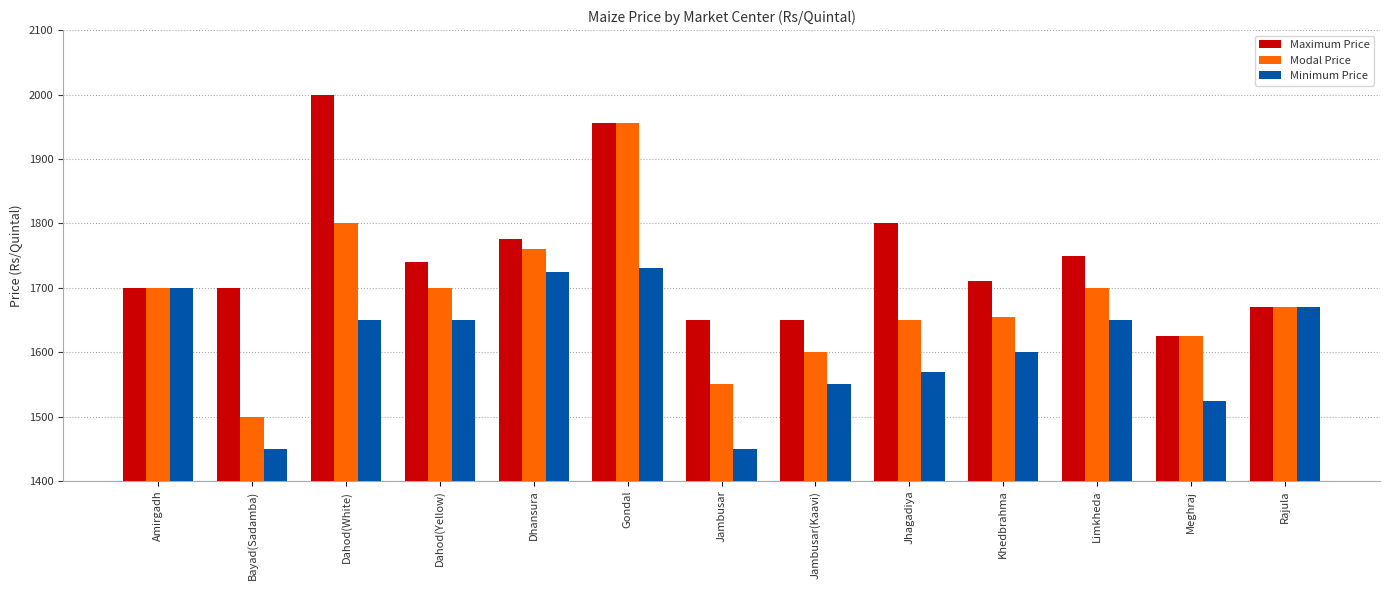

What is the label of the 6th bar from the left?

Gondal